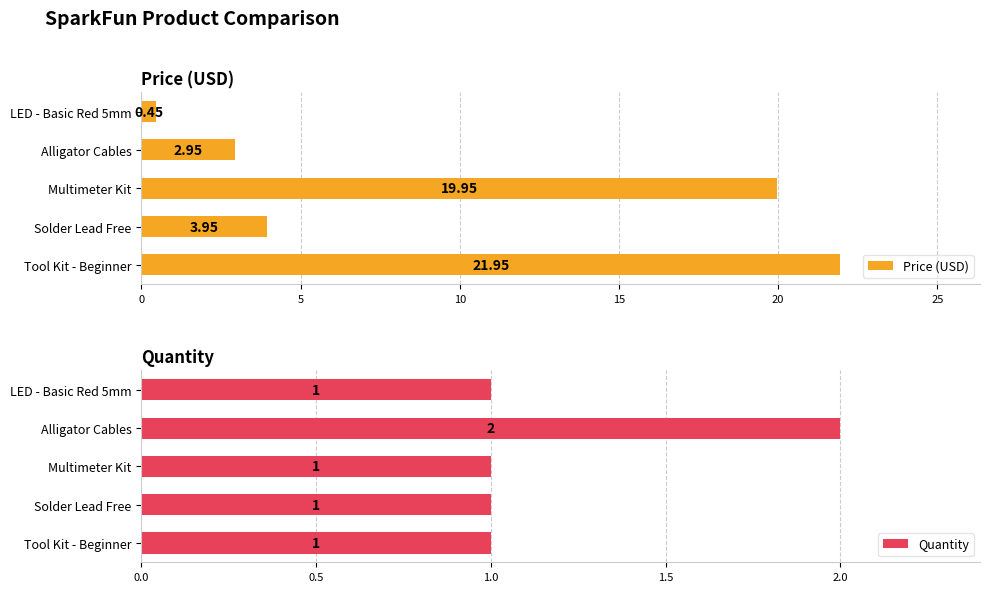

Does the chart contain stacked bars?

No